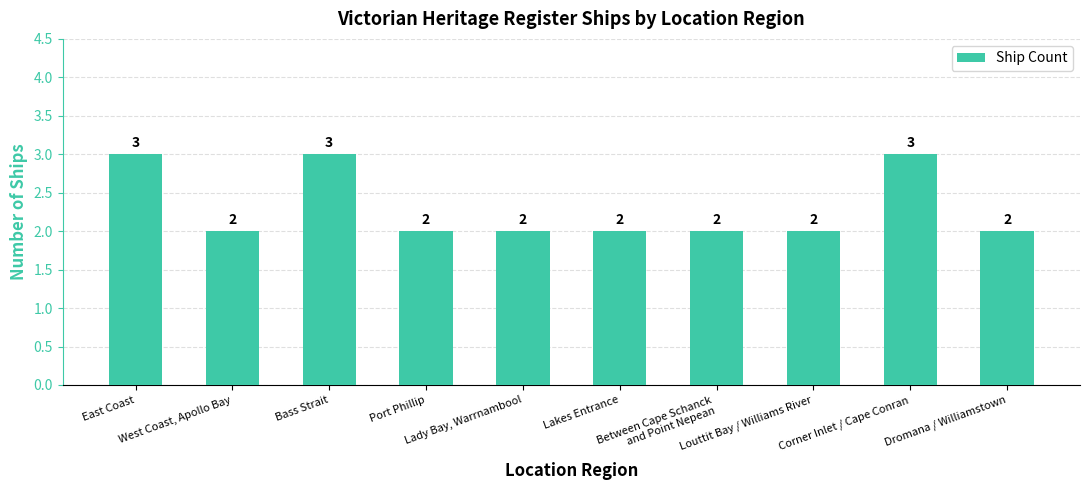

What is the change in value from Bass Strait to Louttit Bay / Williams River?

-1